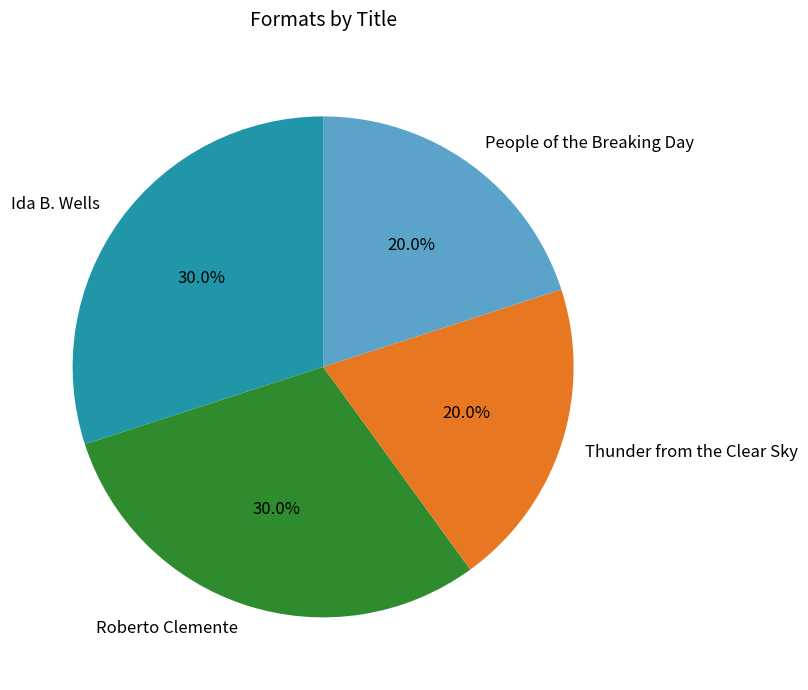

To the nearest percent, what portion does Thunder from the Clear Sky represent?

20%